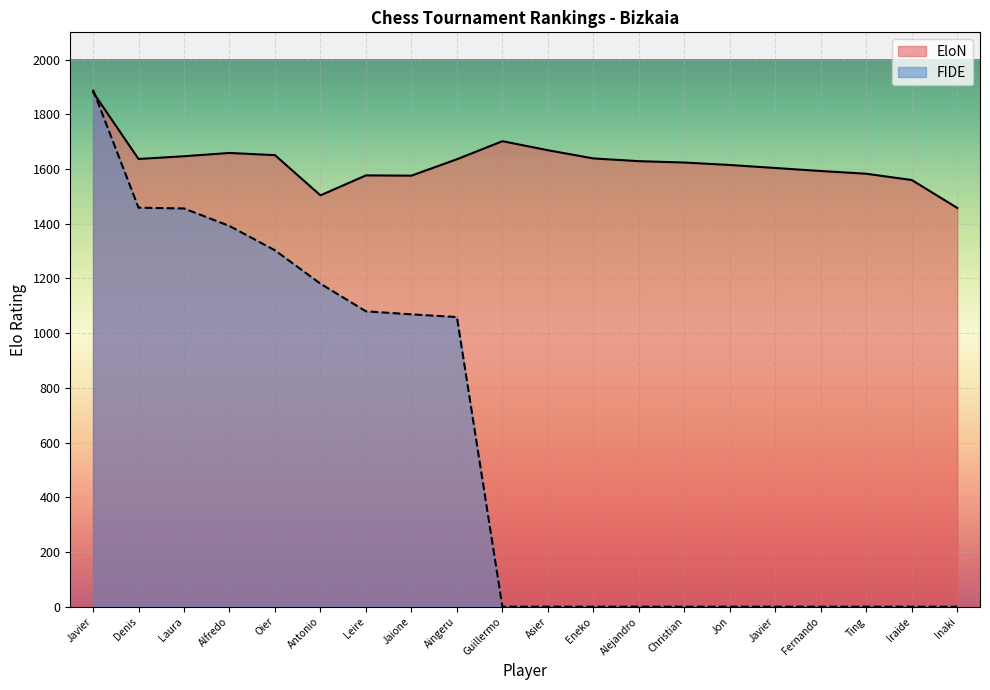

Is the value of EloN at Iraide greater than the value of FIDE at Fernando?

Yes